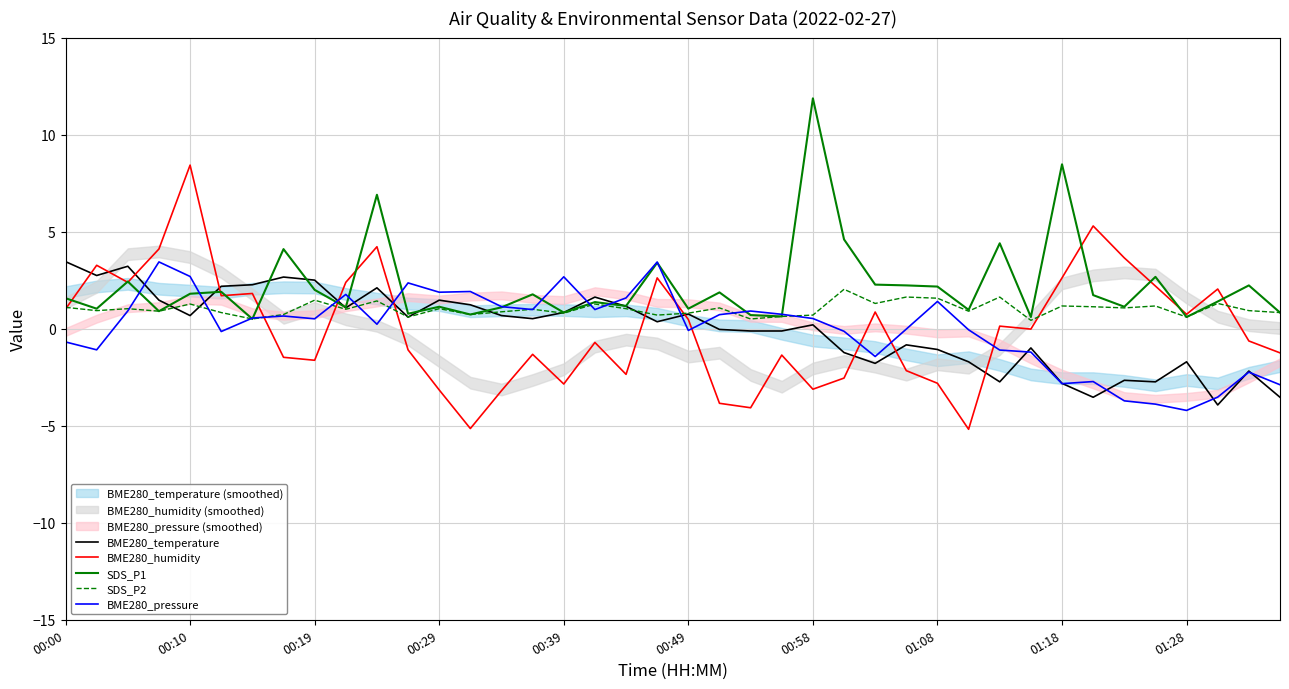

Which series has the largest range (max minus min)?

BME280_humidity